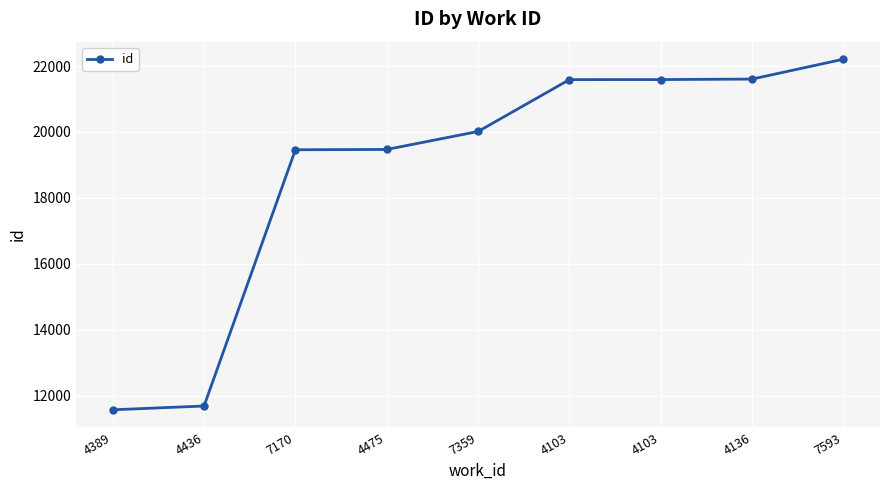

Read the value at 7593, to the nearest 10.

22210